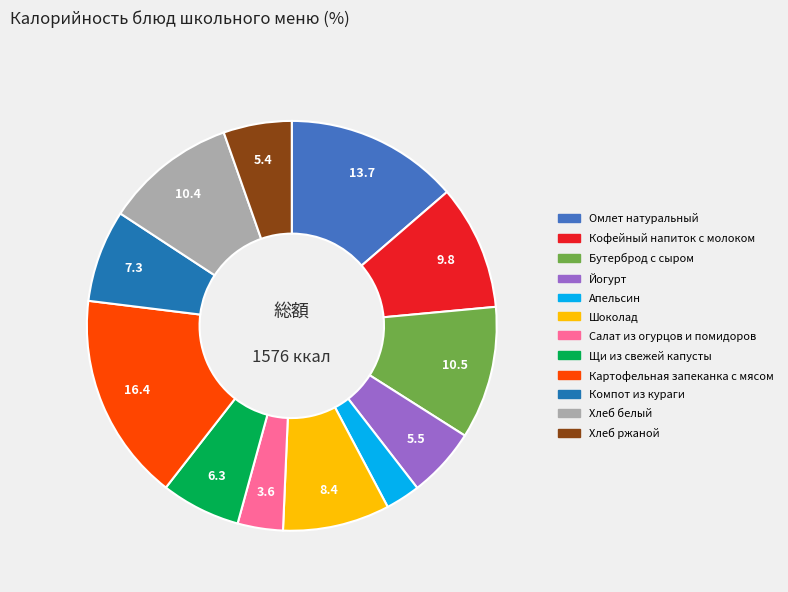

Which category has the biggest portion of the pie?

Картофельная запеканка с мясом